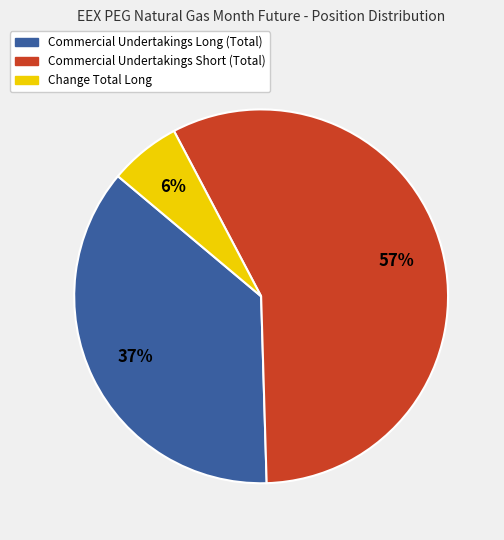

Is it true that Commercial Undertakings Long (Total) is 37% of the pie?

True